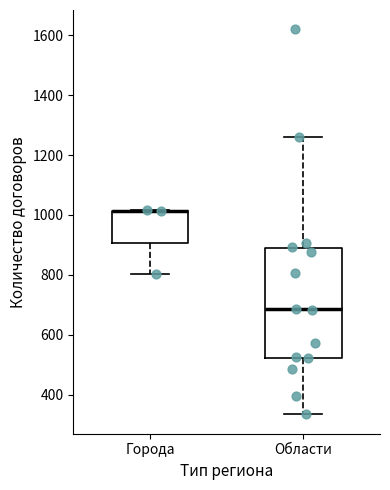

Reading left to right, read every box against the y-axis: the position of its median line, the range the box covers, and the ends of its whiskers. The values are not printed on the chart, so give them approximately, as read against the axis.

Города: median 1020 (drawn on the box's upper edge), box 900 to 1020, whiskers 800 to 1020
Области: median 680, box 520 to 880, whiskers 340 to 1260